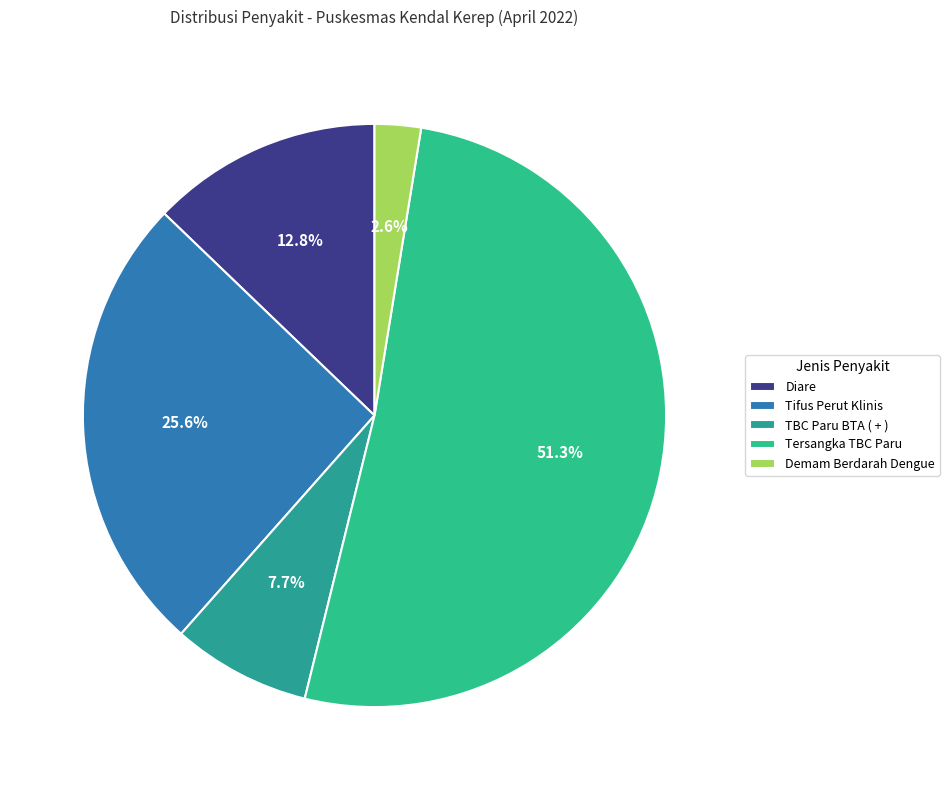

What portion of the pie excludes Tersangka TBC Paru?

48.7%